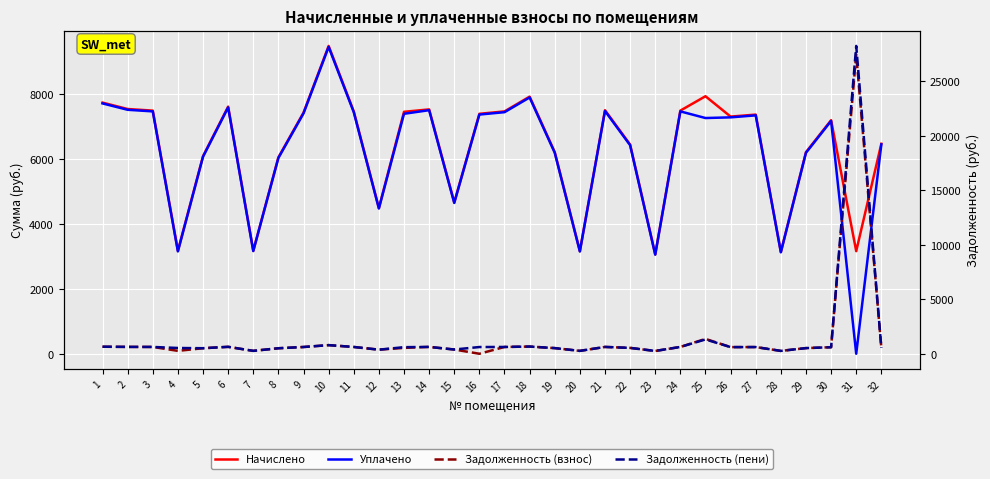

What is the sum of the Задолженность (пени) values at 25 and 2?

1943.4